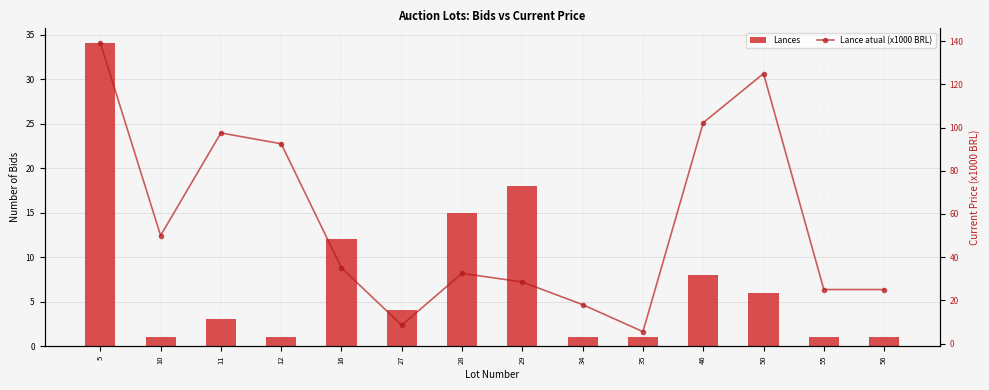

What is the minimum value for Lance atual (x1000 BRL)?

5.5